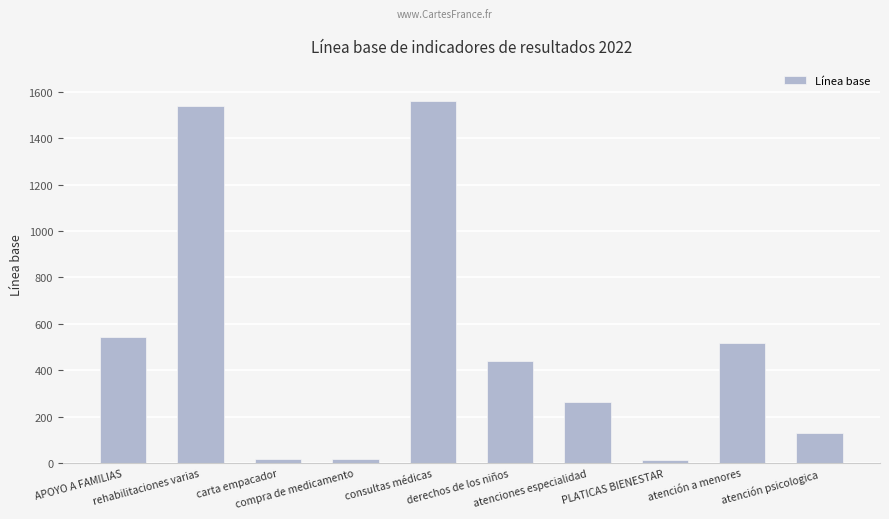

What is the label of the 10th bar from the right?

APOYO A FAMILIAS